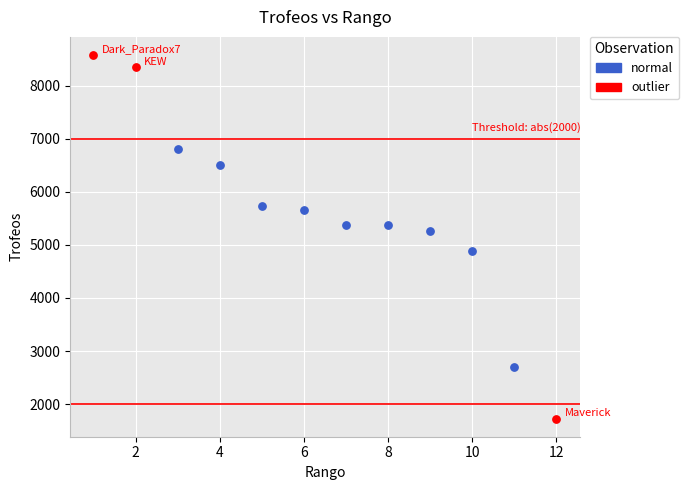

Which series reaches the minimum Y coordinate?

outlier